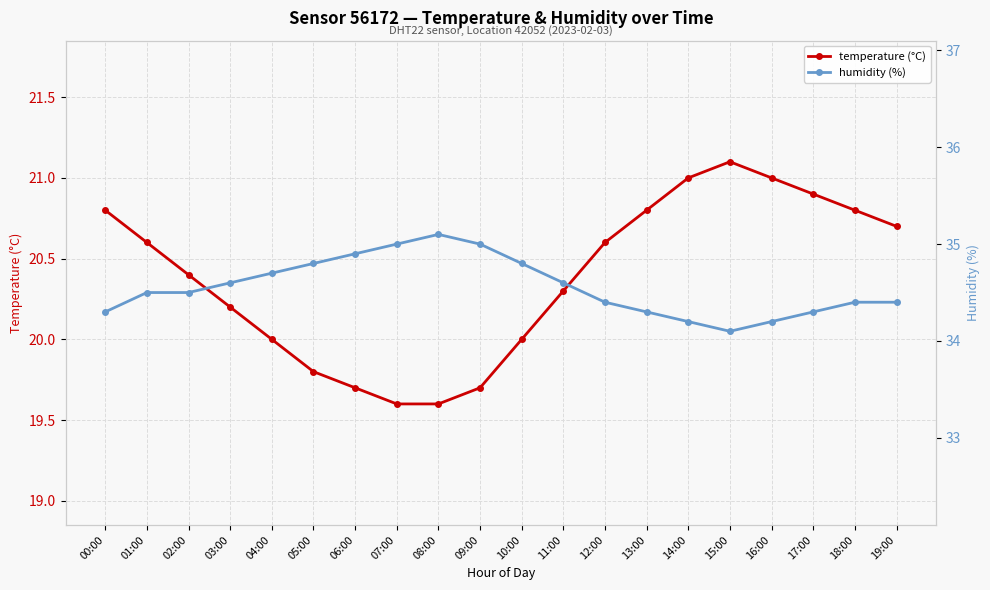

What is the difference between the highest and lowest values at 13:00?

13.5